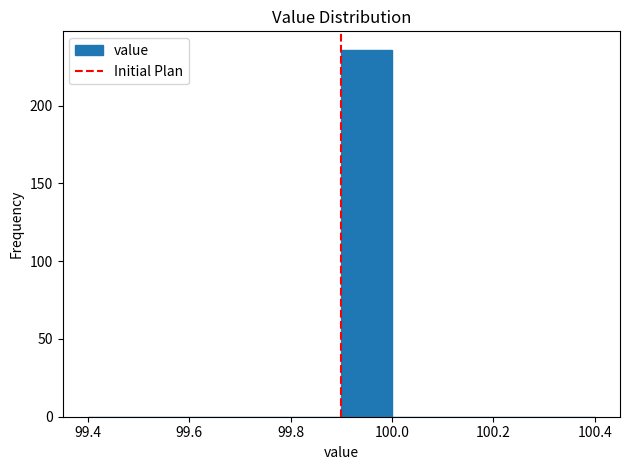

What is the height of the bar covering 99.9 to 100.0 on the x-axis? The values are not printed on the chart, so give them approximately, as read against the axis.

235